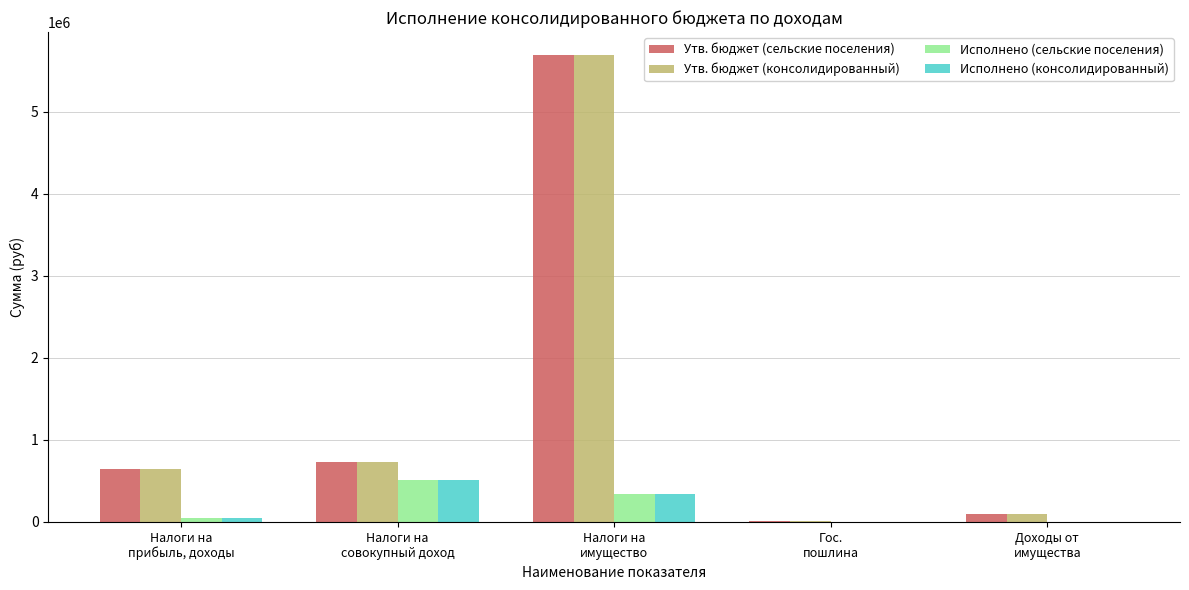

What is the sum of all Исполнено (консолидированный) values?

912093.5